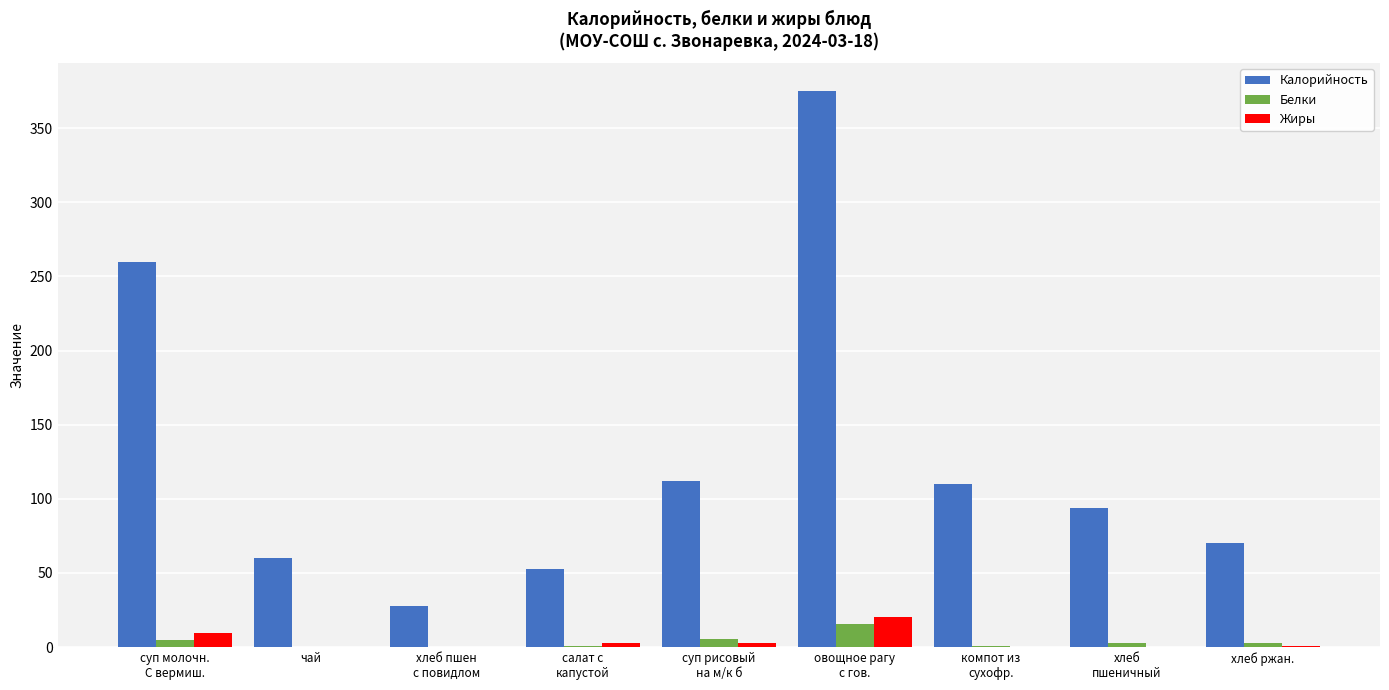

What is the highest value of the Жиры series?

20.5